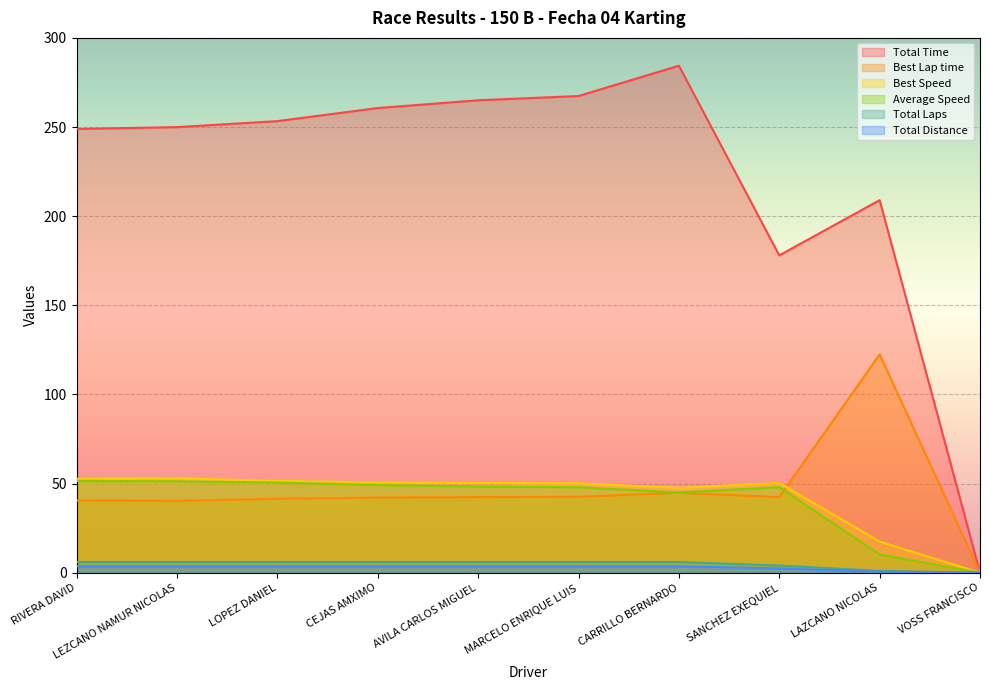

What is the highest value of the Best Speed series?

53.0